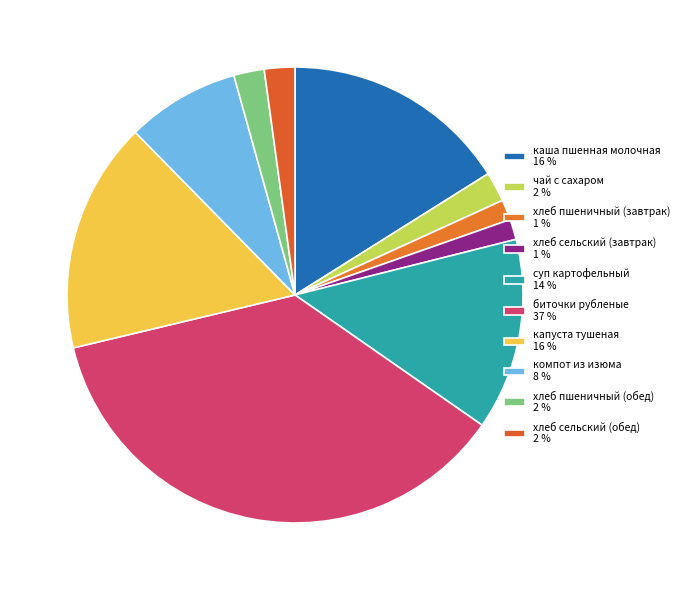

Count the number of slices in the pie.

10